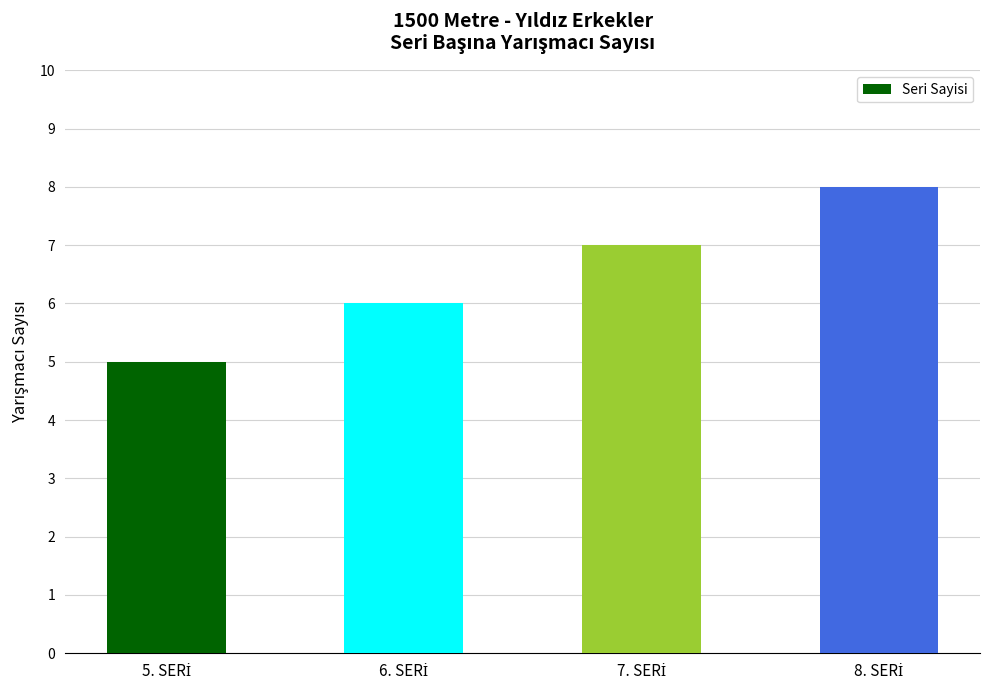

Count the number of categories in the chart.

4